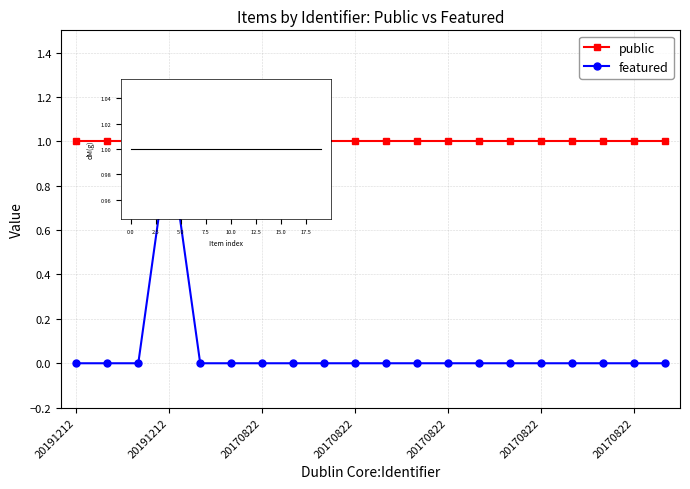

The featured series shows 0 at 20191212. True or false?

False